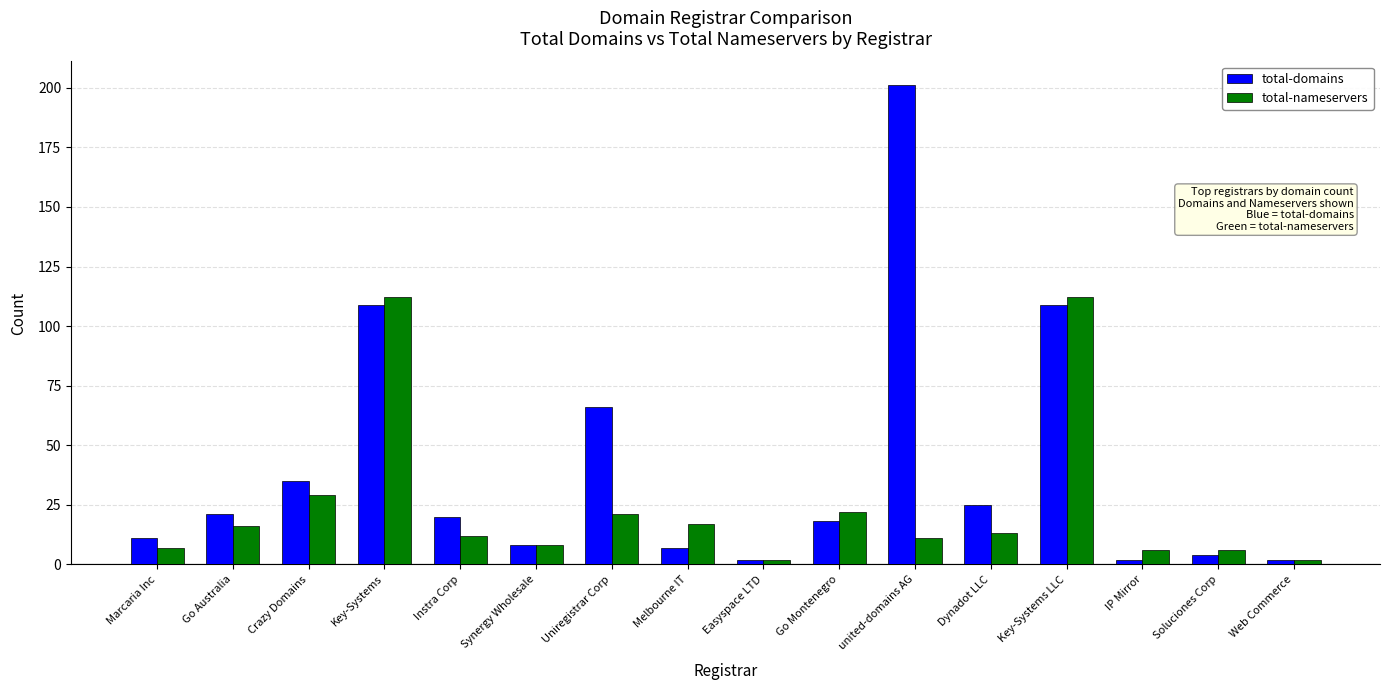

Rank the series by their average value, from highest to lowest.

total-domains, total-nameservers